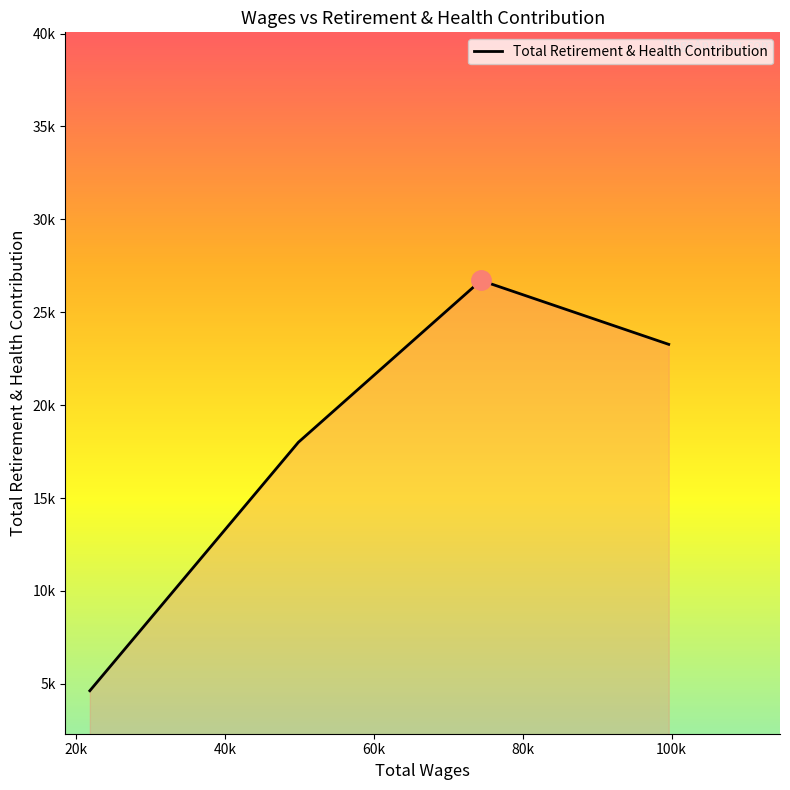

Does the chart display data point markers on the line(s)?

No